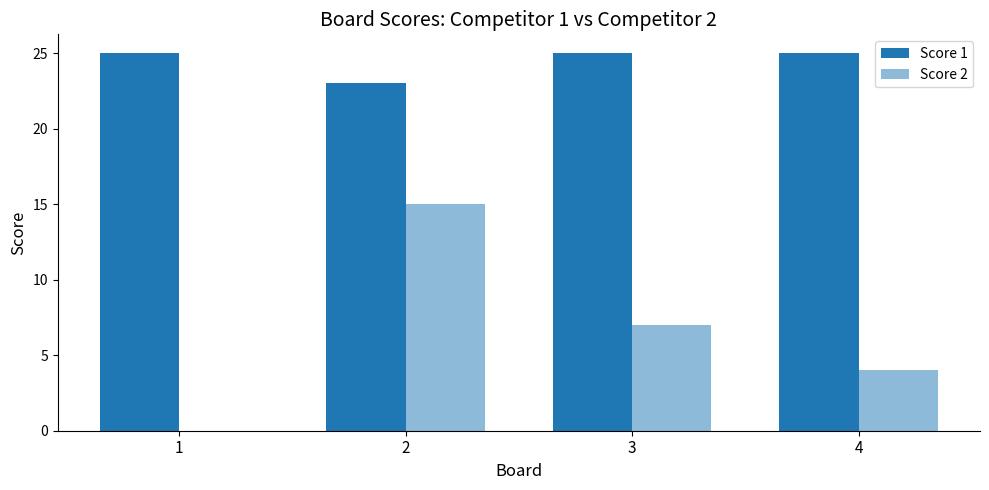

What is the sum of the Score 1 values at 4 and 3?

50